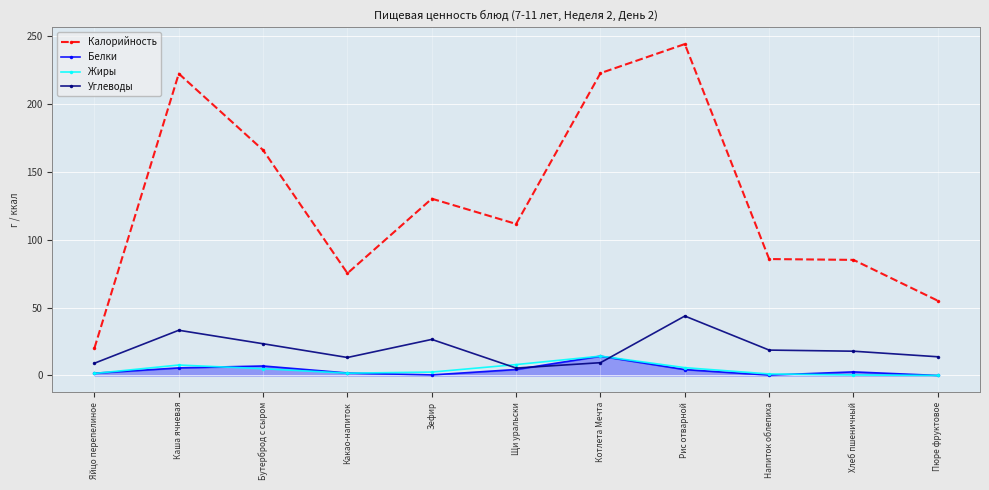

Where is the first local minimum for Калорийность?

Какао-напиток